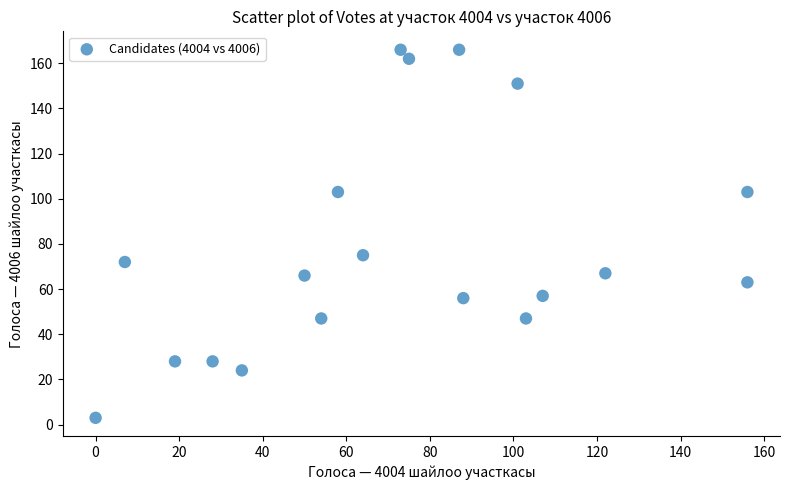

What Y value in the scatter plot is closest to 84?

75